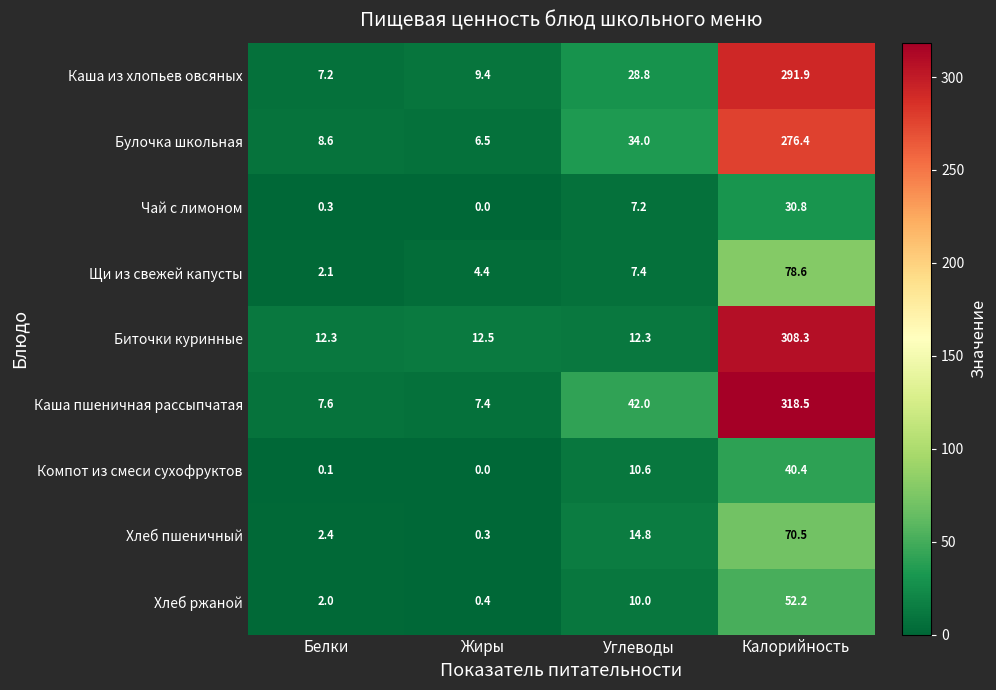

How many distinct data groups are displayed?

9